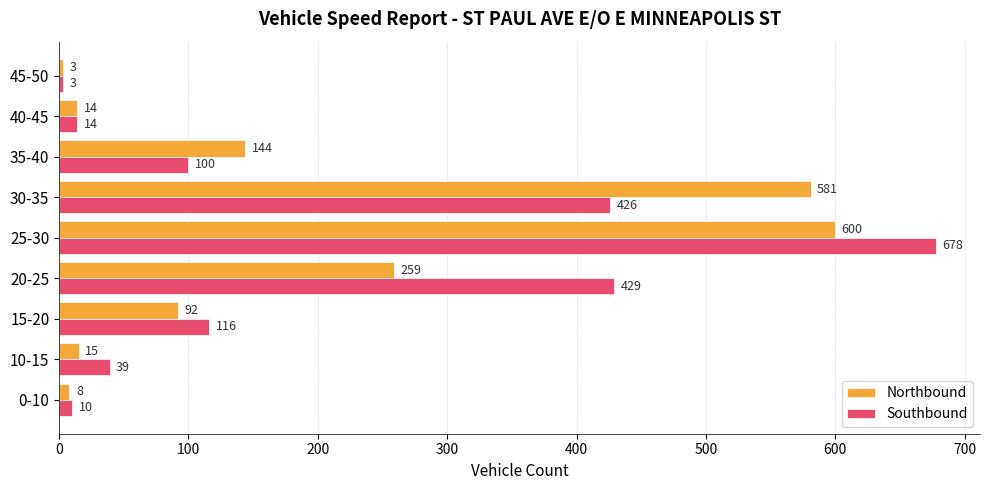

True or false: Southbound has a value of 125 at 30-35.

False